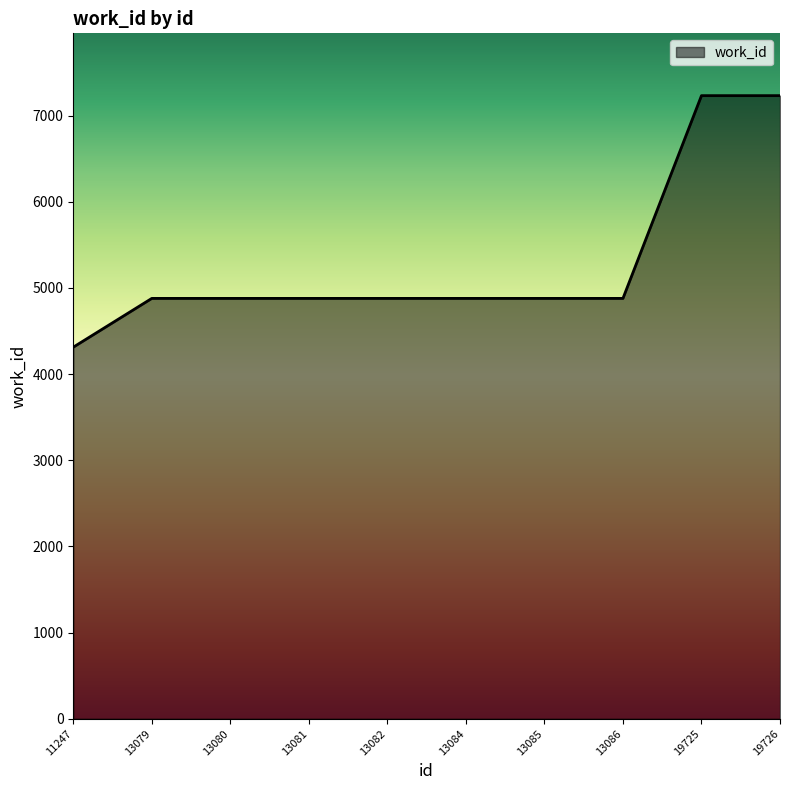

What is the ratio of the value at 19726 to the value at 19725?

1.0